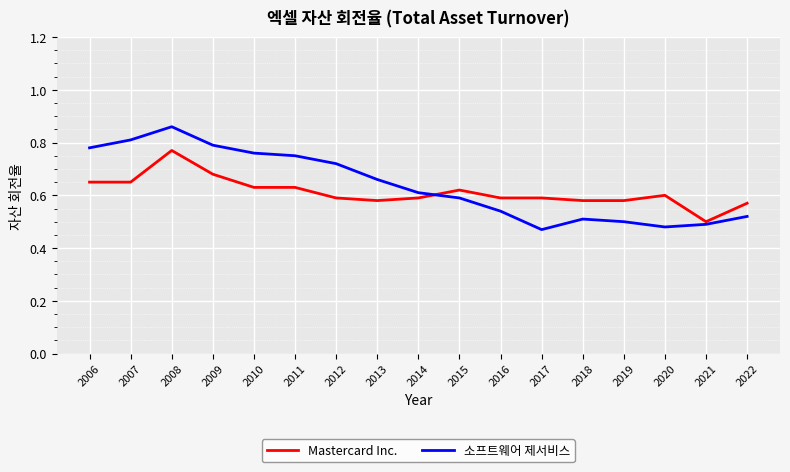

The 소프트웨어 제서비스 series shows 0.5 at 2017. True or false?

True